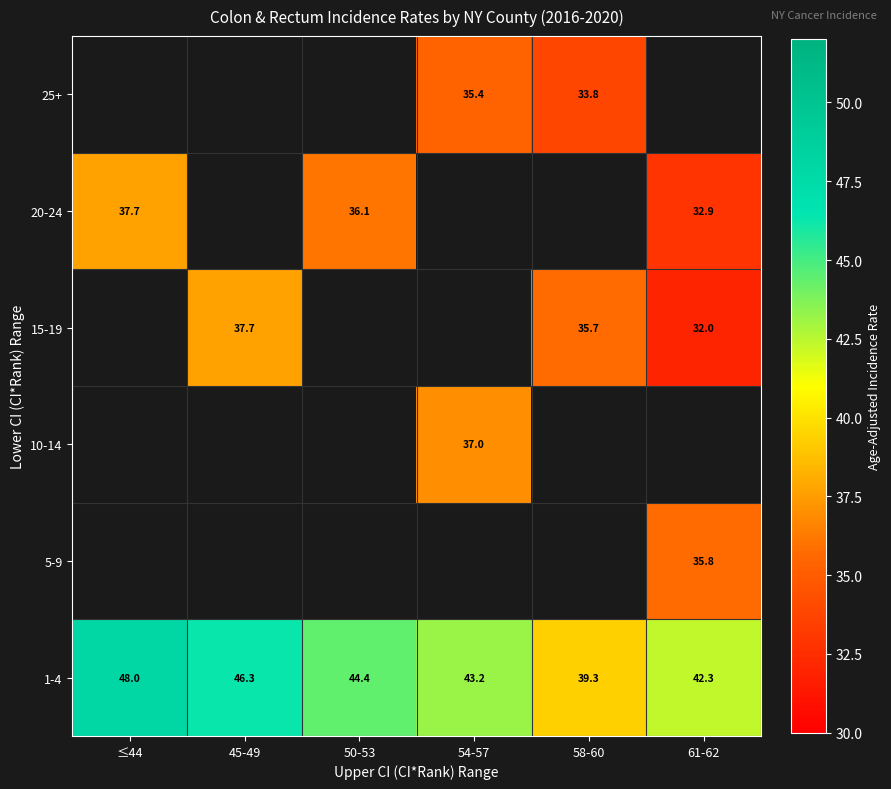

What is the sum of all 1-4 values?

263.5